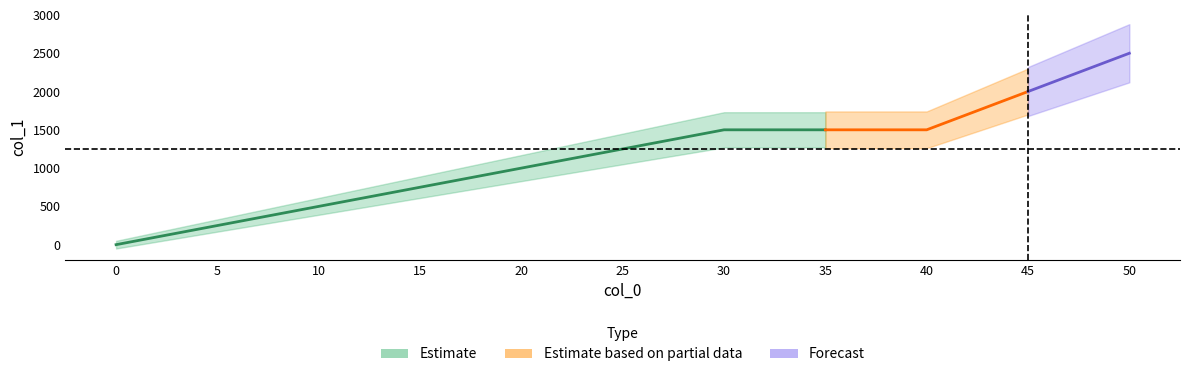

Reading right to left, transcribe all the data shown in this chart.

2500	2000	1500	1500	1500	1250	1000	750	500	250	0